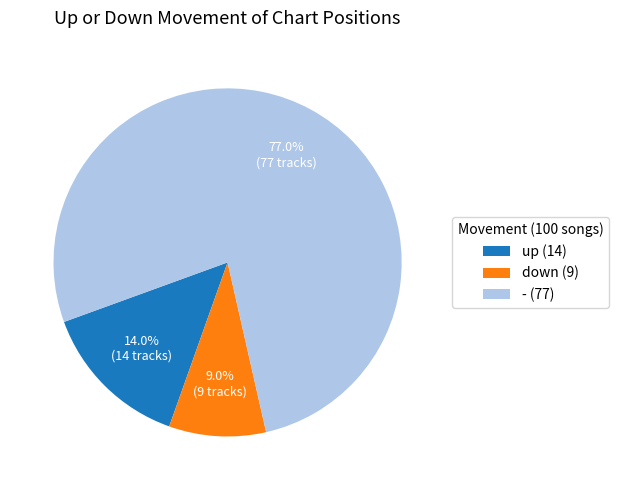

Combined, what portion of the pie is - and up?

91.0%